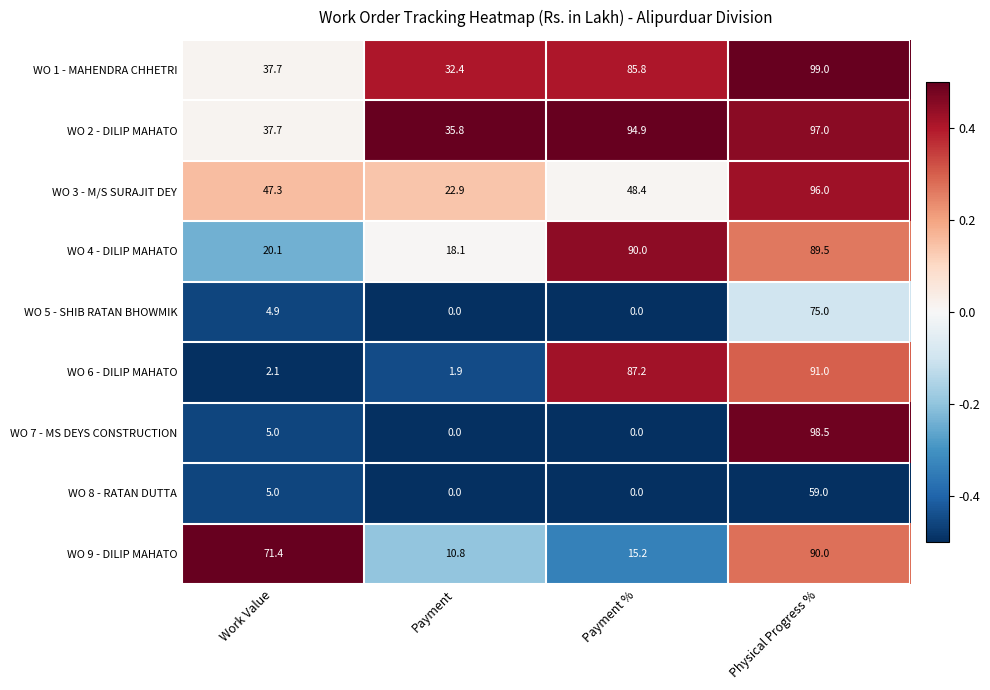

The WO 7 - MS DEYS CONSTRUCTION series shows 3.2 at Work Value. True or false?

False